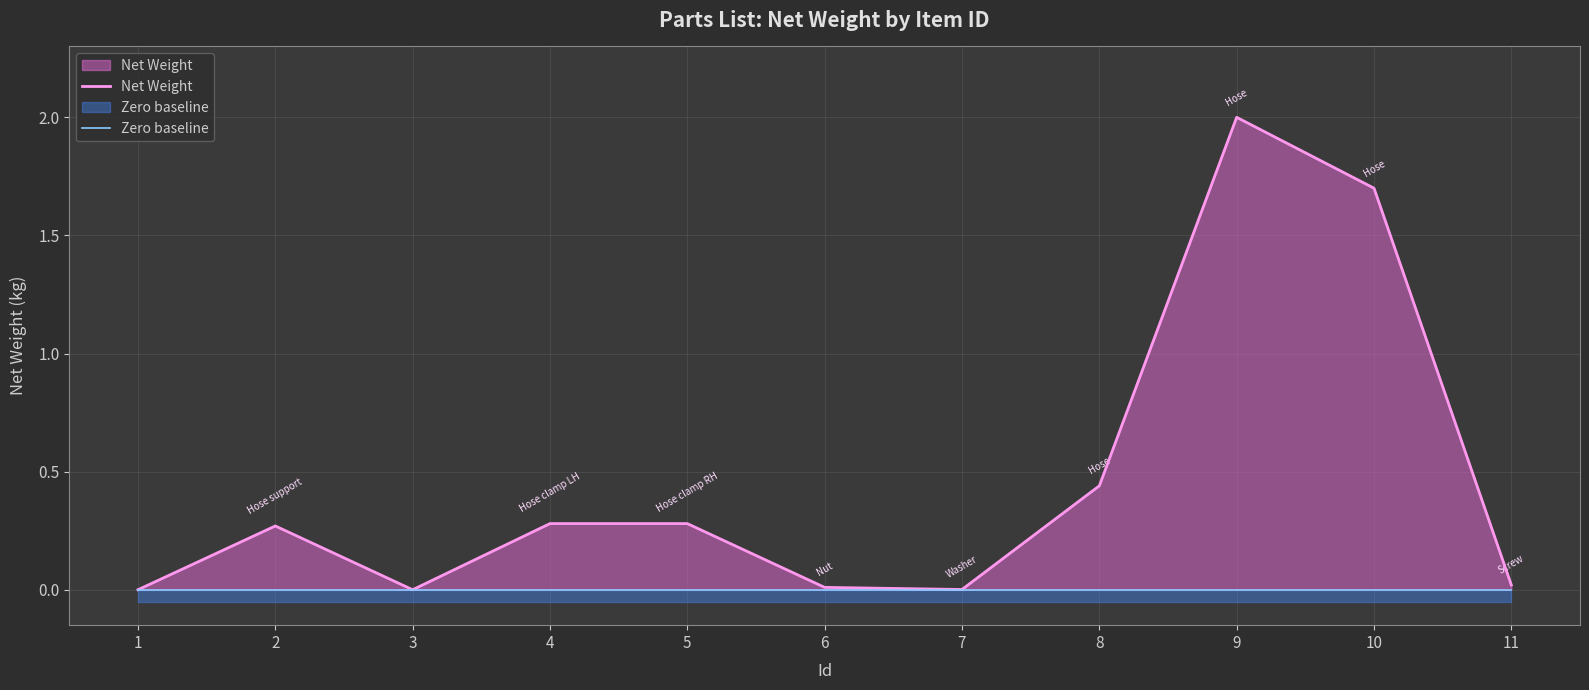

At which category is the sum across all series the highest?

9